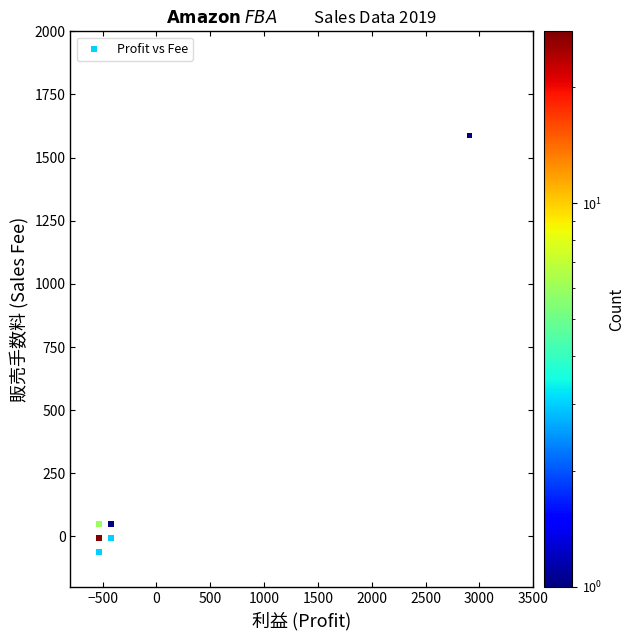

What is the range of Y values (max minus min)?

1650.0